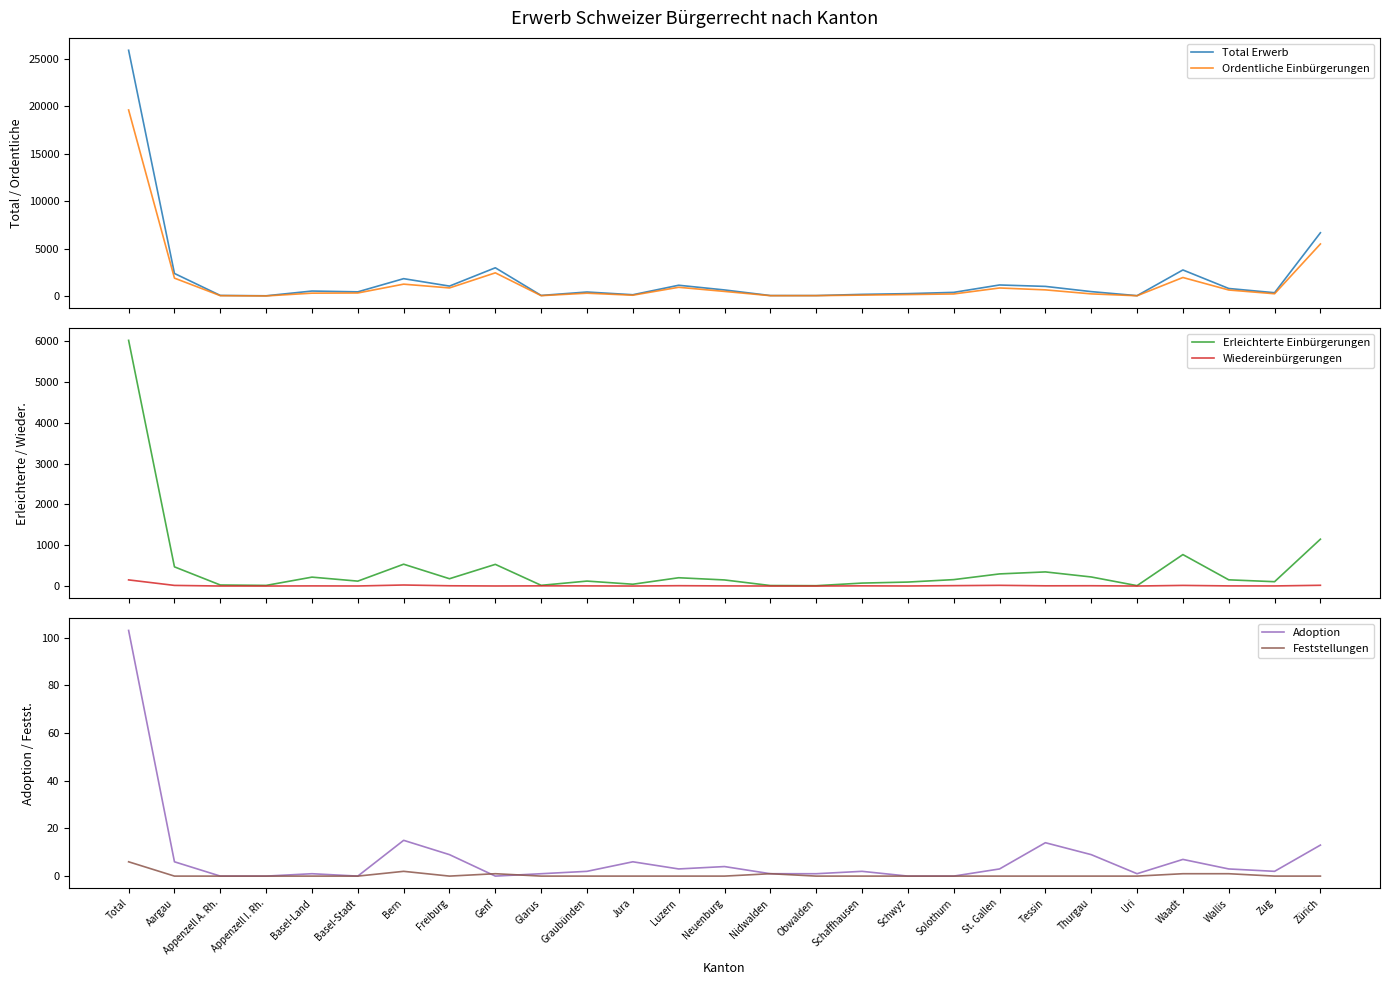

True or false: Wiedereinbürgerungen and Ordentliche Einbürgerungen intersect in this chart.

False